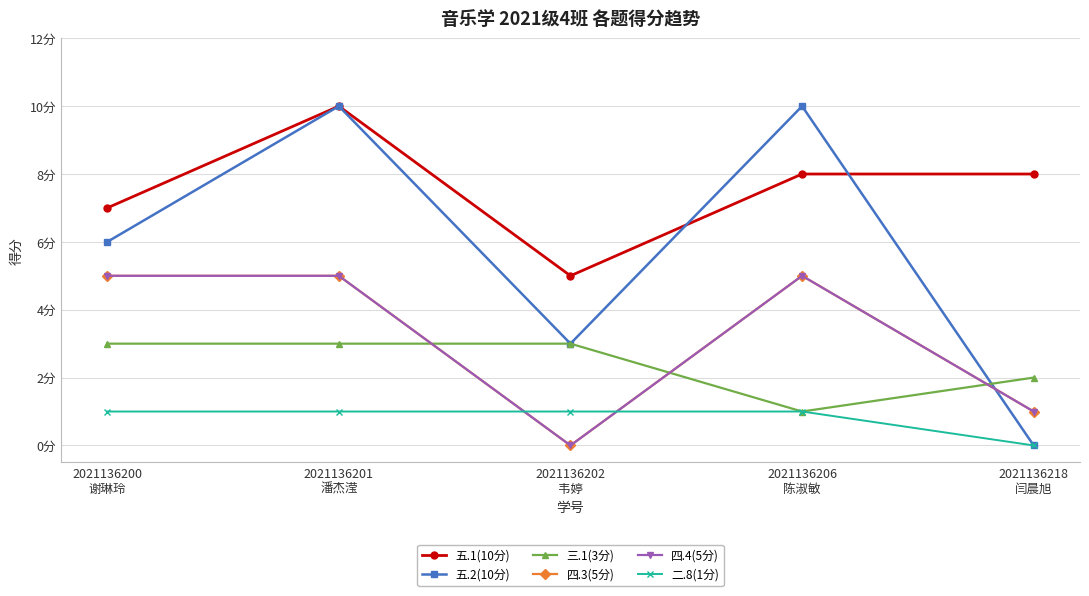

Rank the series by their maximum value, from lowest to highest.

二.8(1分), 三.1(3分), 四.3(5分), 四.4(5分), 五.1(10分), 五.2(10分)